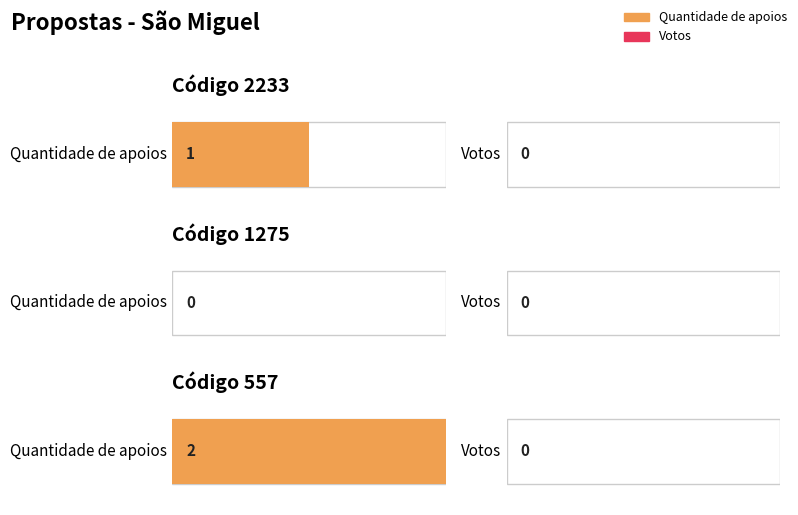

Which series has the widest spread of values?

Quantidade de apoios